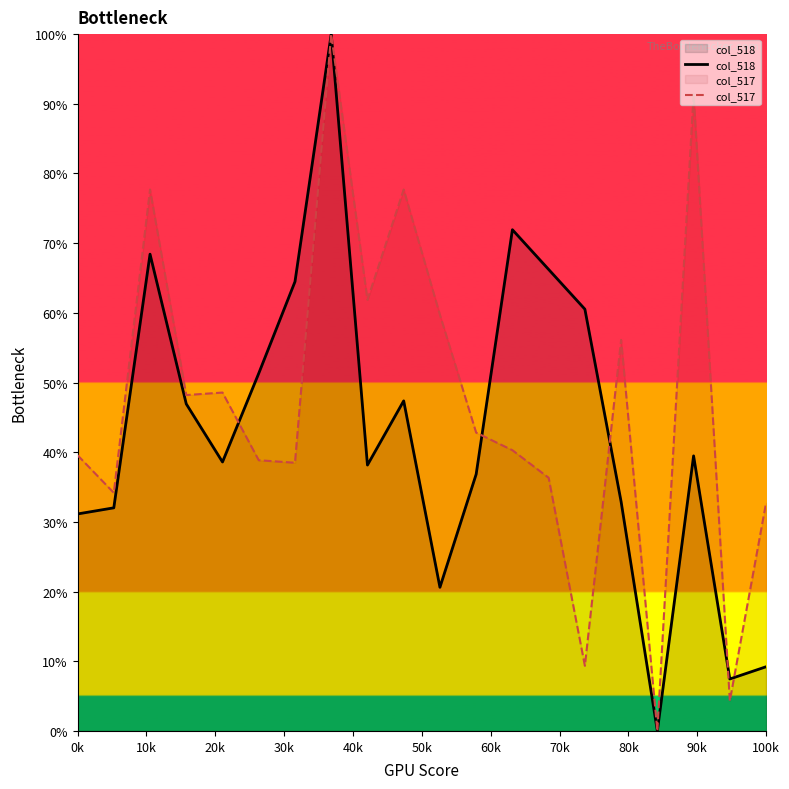

Does the chart display data point markers on the line(s)?

No